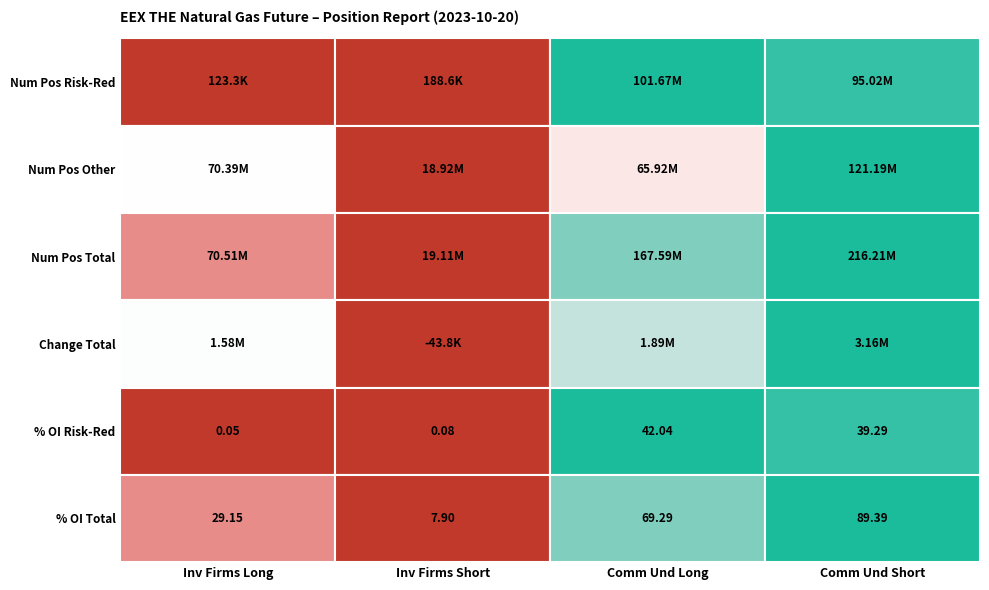

Is it true that Risk reducing (Long) equals 42349516 at Commercial Undertakings Long?

False